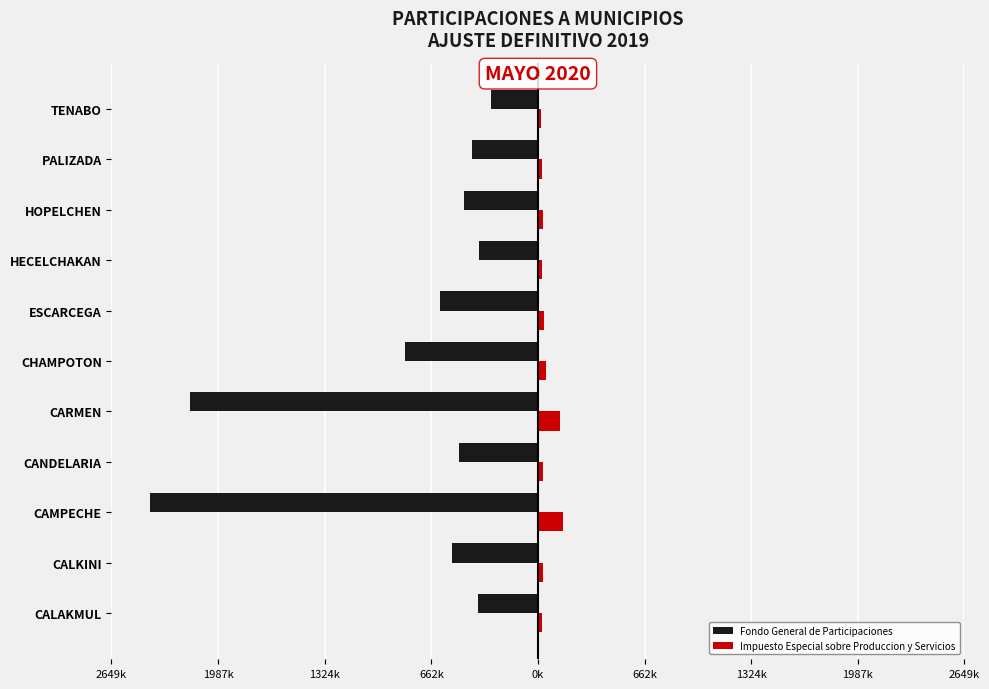

What are all the series names shown in the legend?

Fondo General de Participaciones, Impuesto Especial sobre Produccion y Servicios